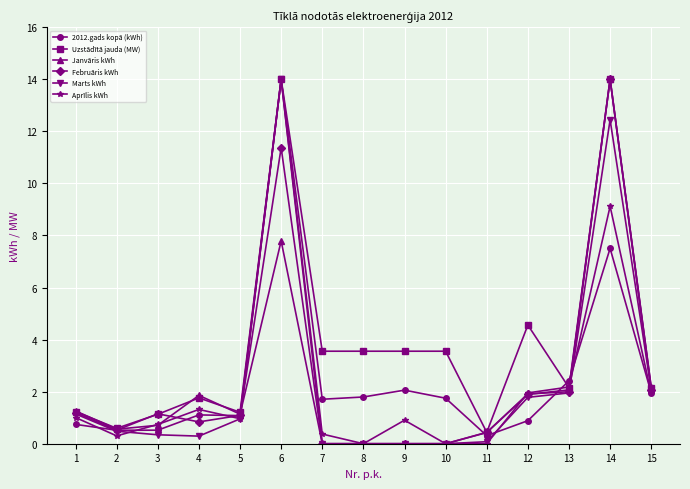

At which category does Aprīlis kWh reach its first local valley?

2